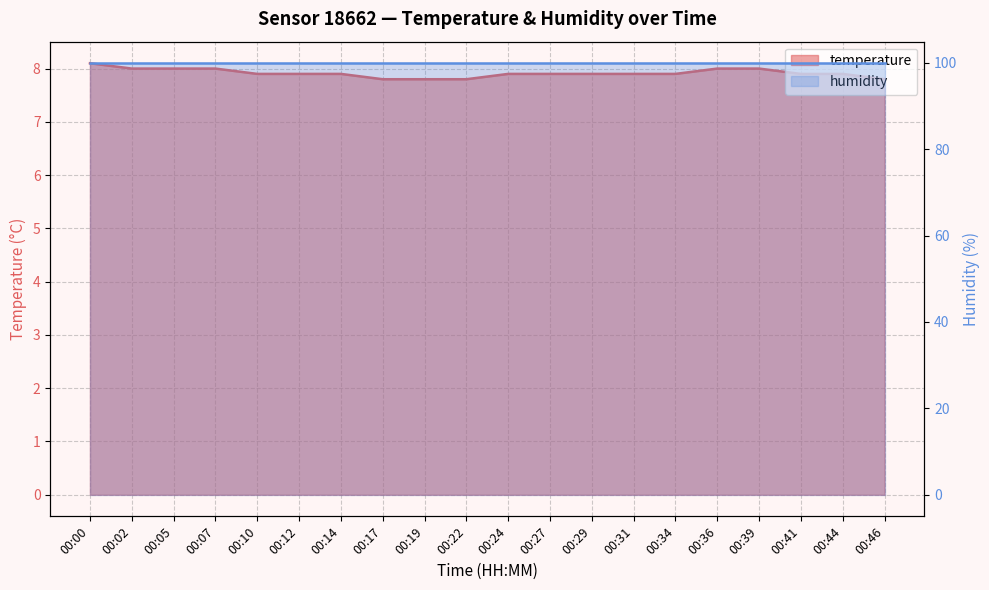

Between 00:29 and 00:31, which is larger?

00:29